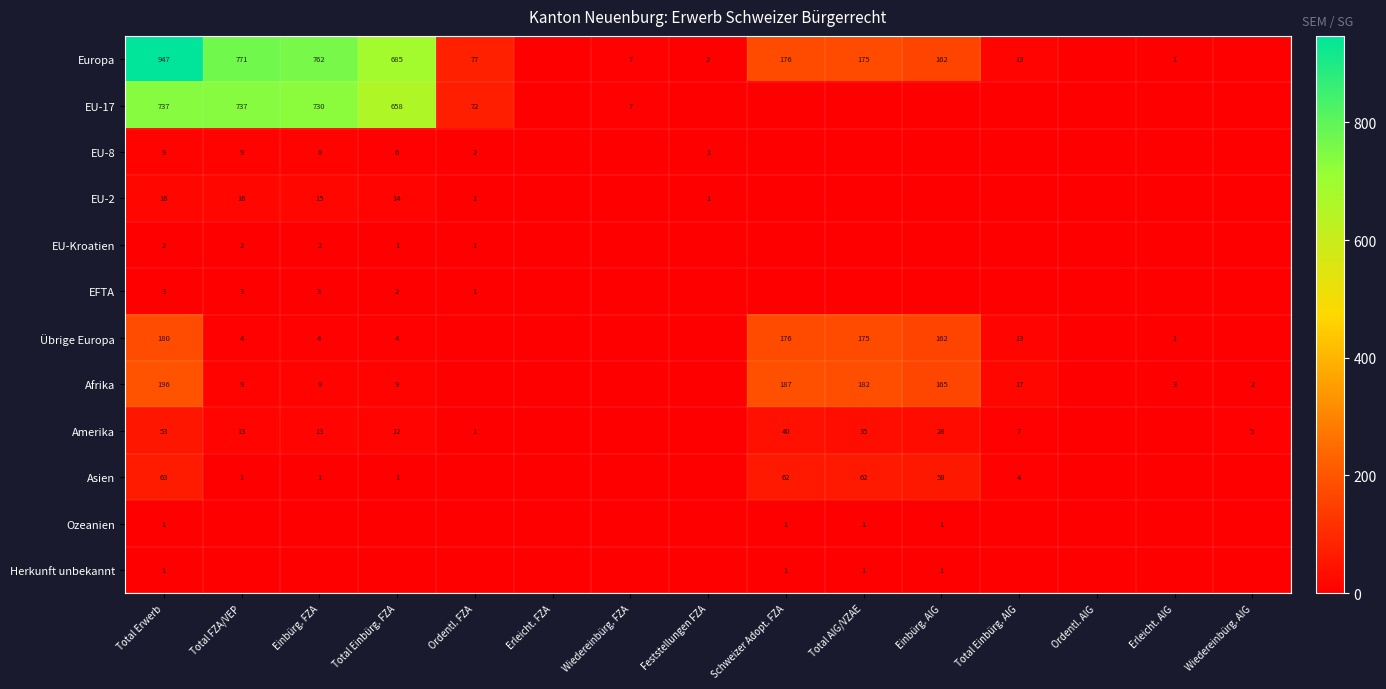

Is it true that Afrika equals 5 at Einbürg. FZA?

False